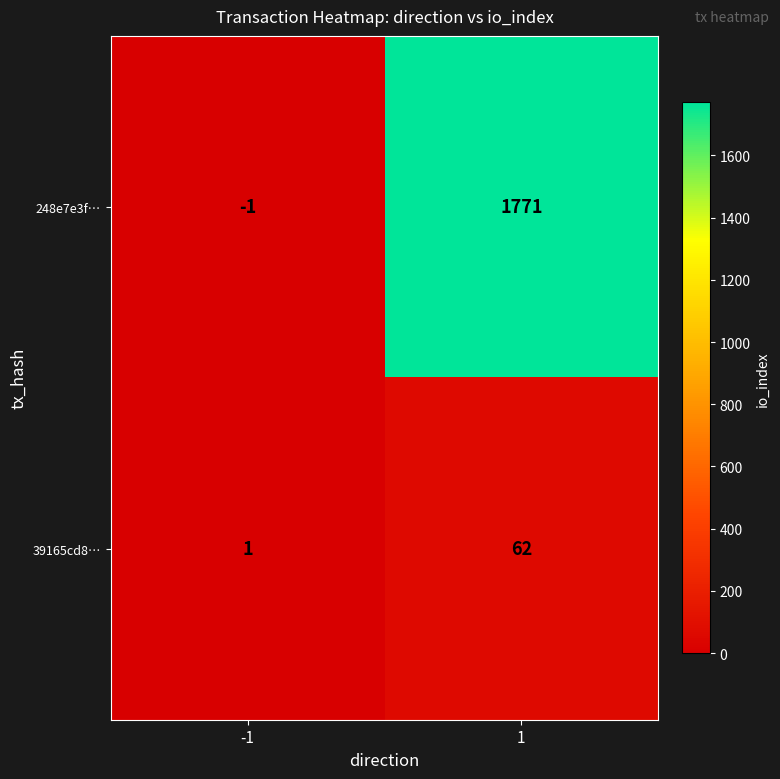

Rank the series by their average value, from lowest to highest.

39165cd8…, 248e7e3f…